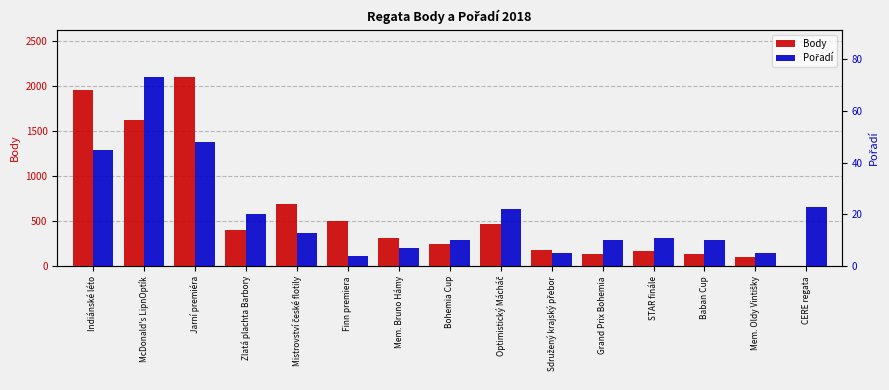

Rank the series by their average value, from lowest to highest.

Pořadí, Body